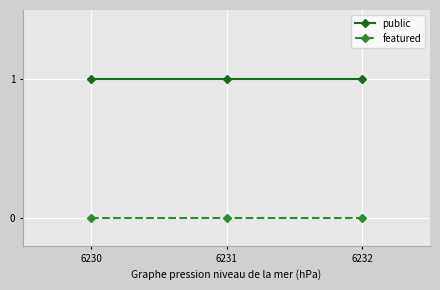

True or false: public has a value of 1 at 6232.

True